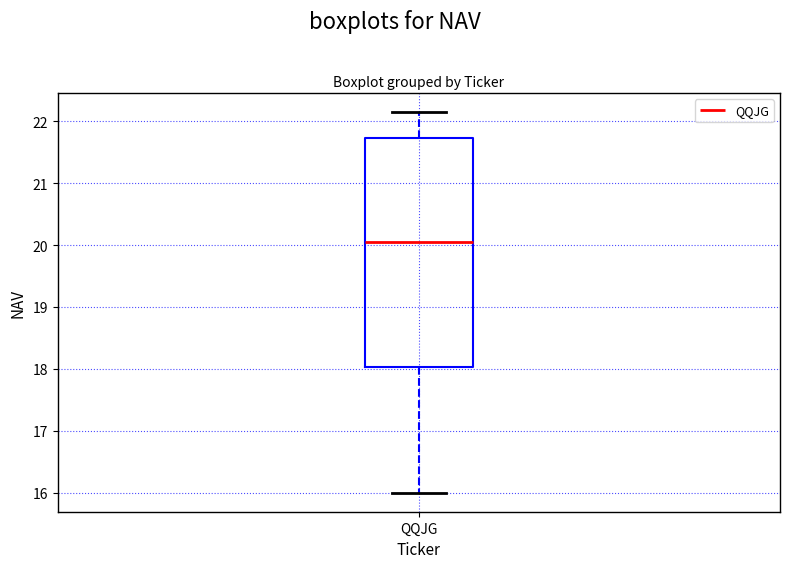

Transcribe this box plot: give where the median line is, the range the box spans, and where the two whiskers end, as read against the y-axis. The values are not printed on the chart, so give them approximately, as read against the axis.

median 20.1, box 18.0 to 21.7, whiskers 16.0 to 22.2